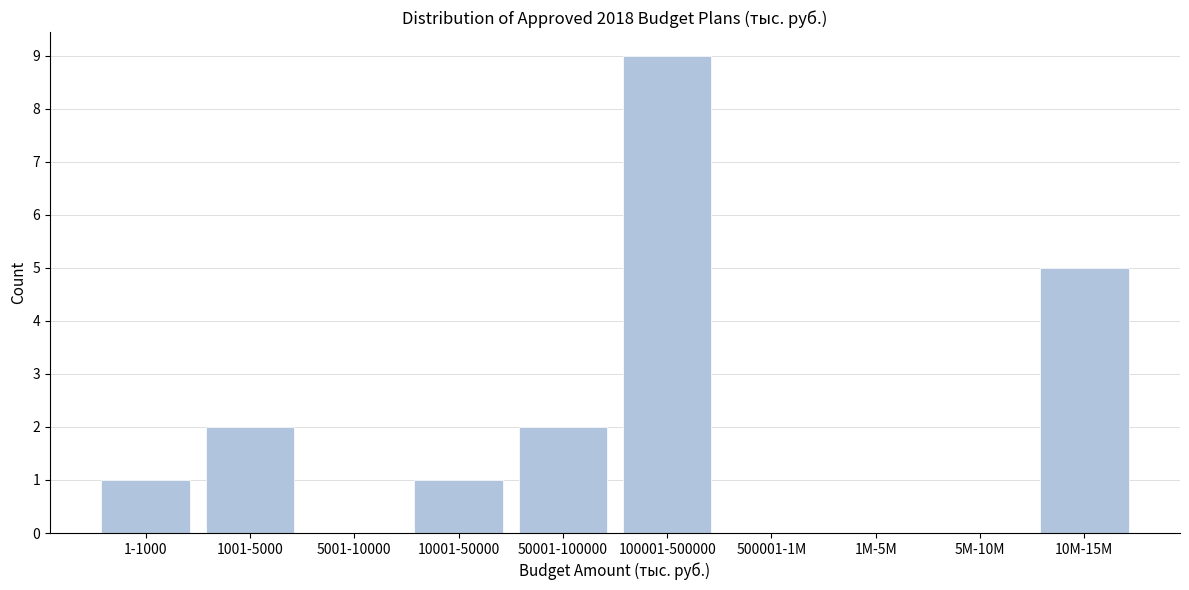

Reading left to right, extract all data points from this chart.

1-1000=1	1001-5000=2	5001-10000=0	10001-50000=1	50001-100000=2	100001-500000=9	500001-1M=0	1M-5M=0	5M-10M=0	10M-15M=5